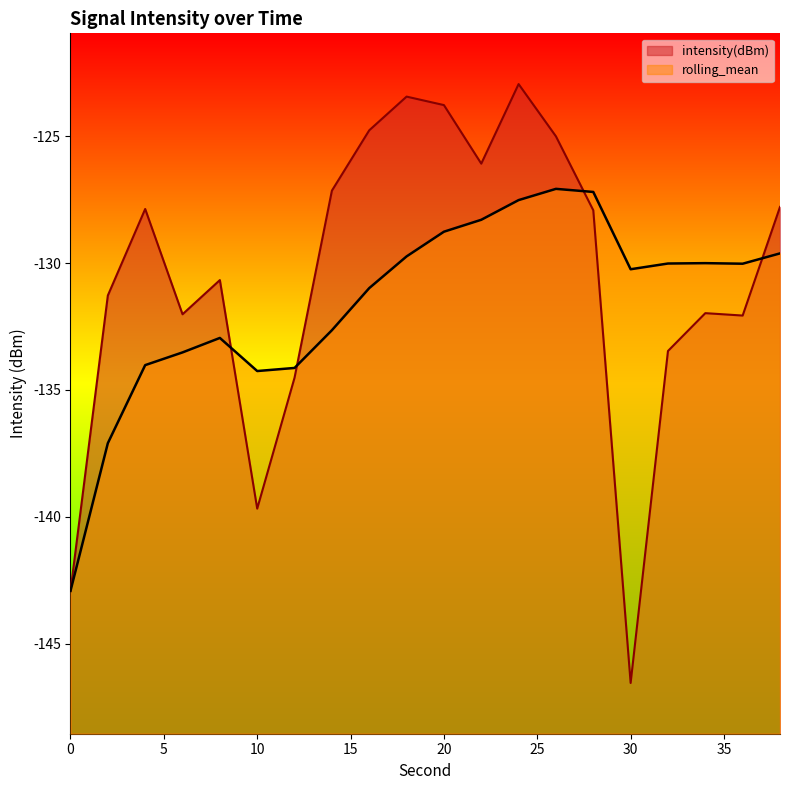

What is the difference between the second highest and second lowest values in the rolling_mean series?

9.9